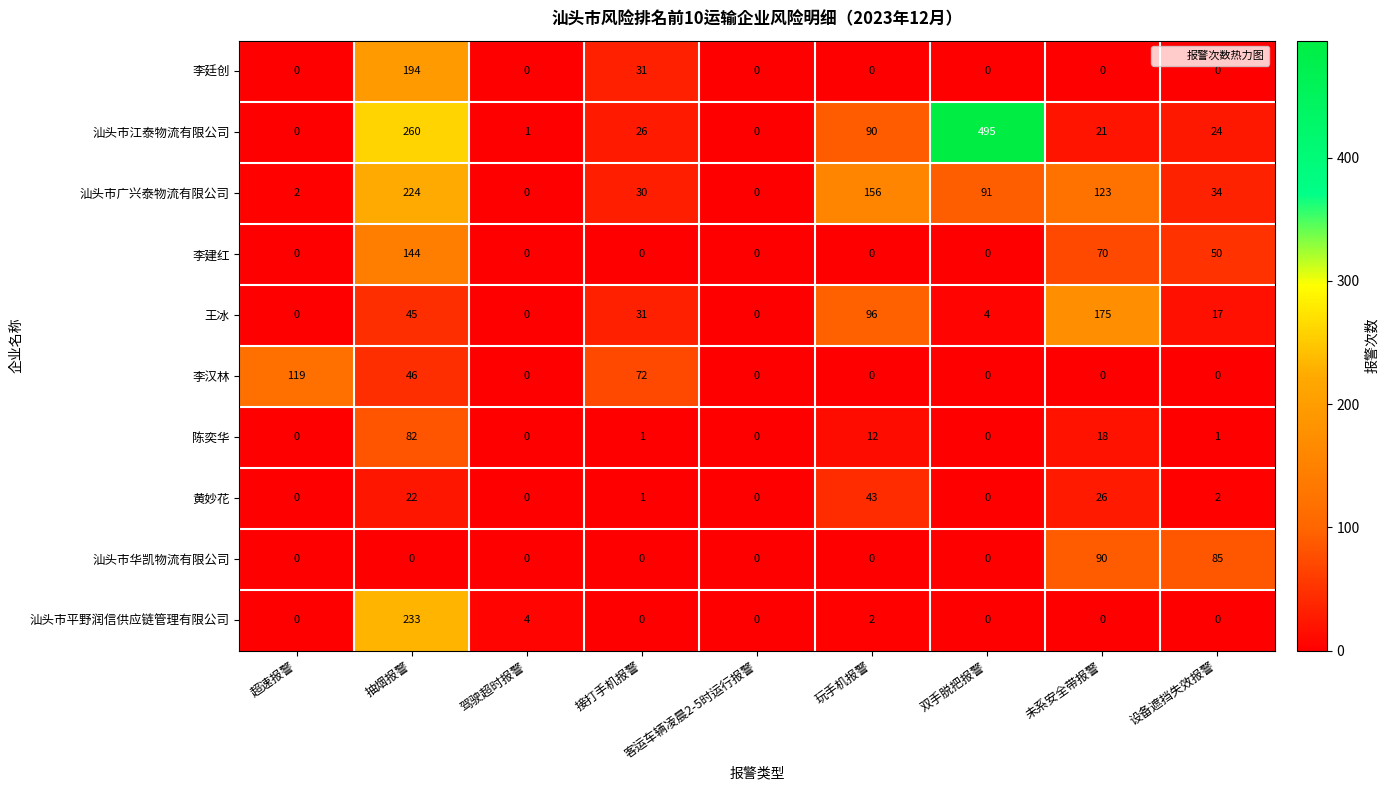

Rank the series by their maximum value, from highest to lowest.

汕头市江泰物流有限公司, 汕头市平野润信供应链管理有限公司, 汕头市广兴泰物流有限公司, 李廷创, 王冰, 李建红, 李汉林, 汕头市华凯物流有限公司, 陈奕华, 黄妙花